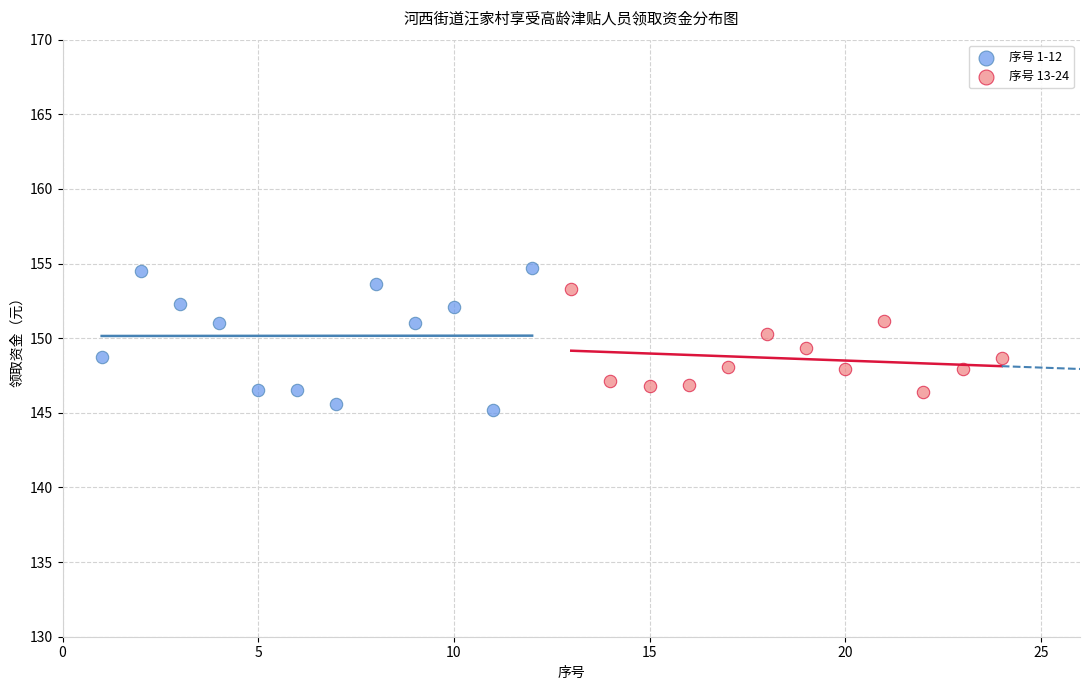

Which series contains the highest Y value?

序号 1-12